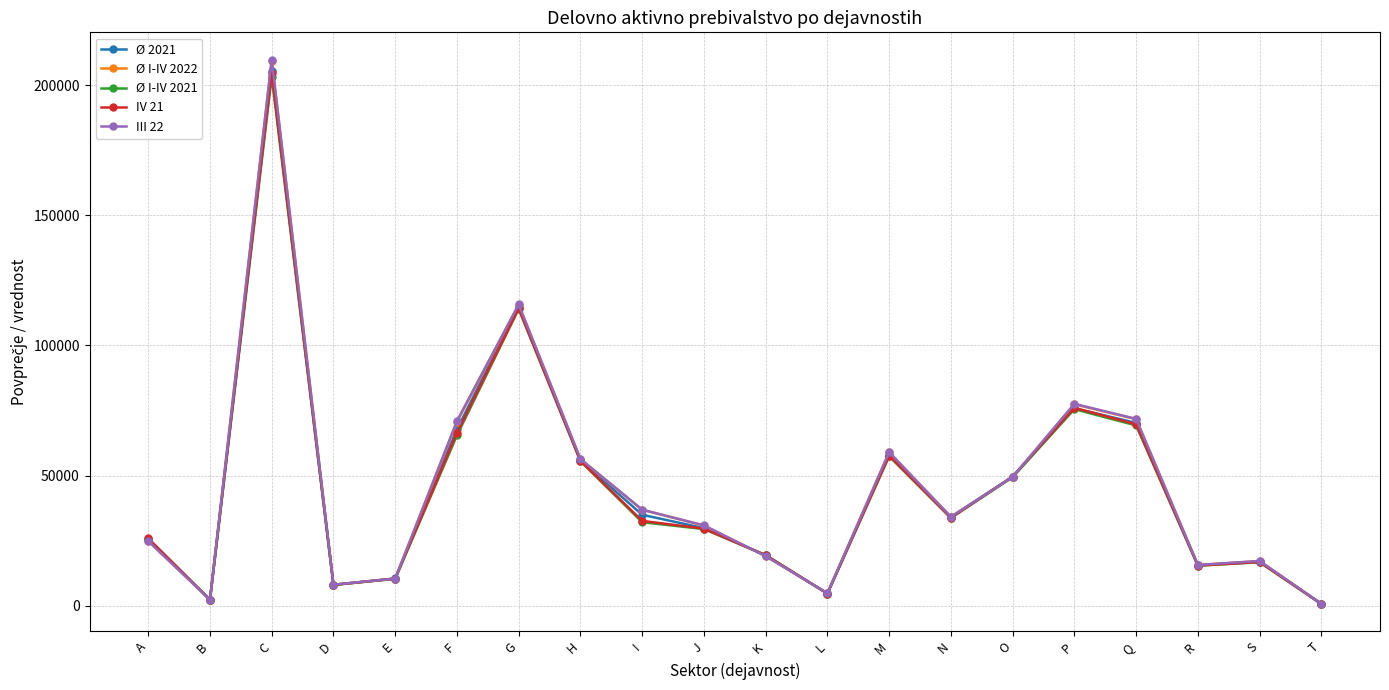

Which category has the highest value across all series?

C